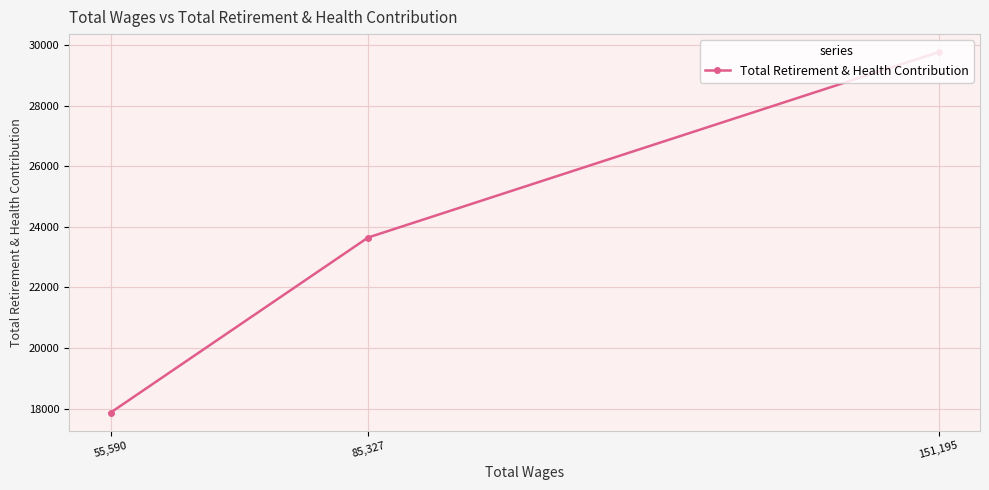

Is it true that the value at 151,195 is 50813?

False